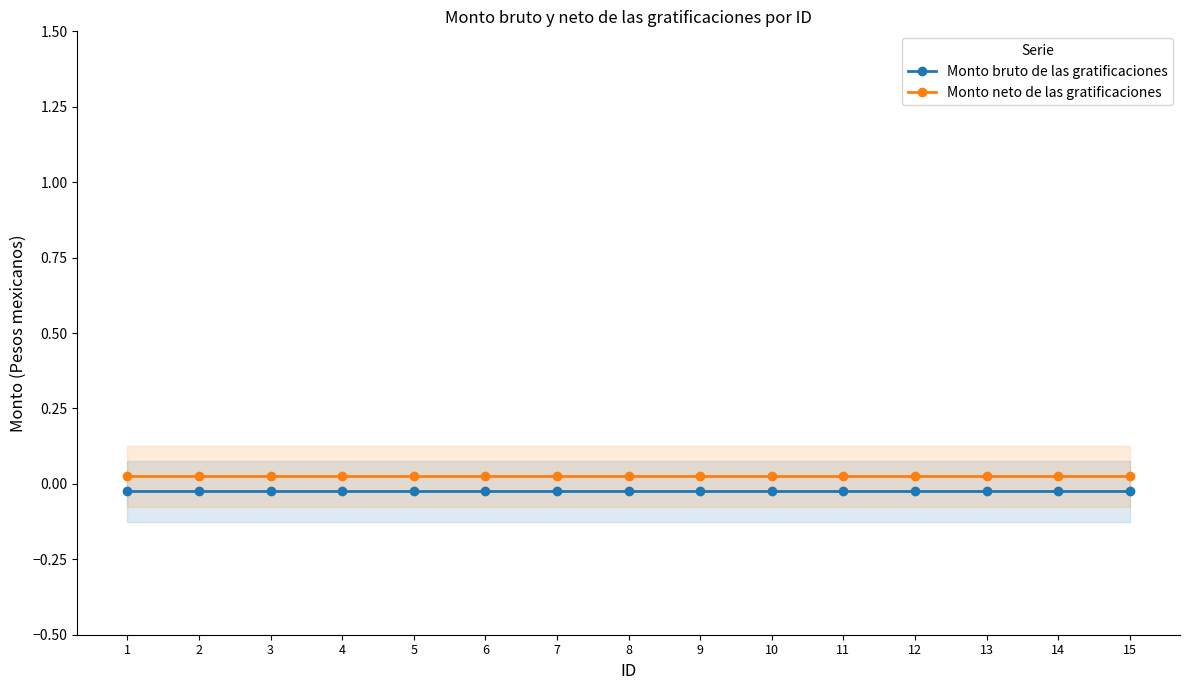

True or false: Monto bruto de las gratificaciones and Monto neto de las gratificaciones intersect in this chart.

False